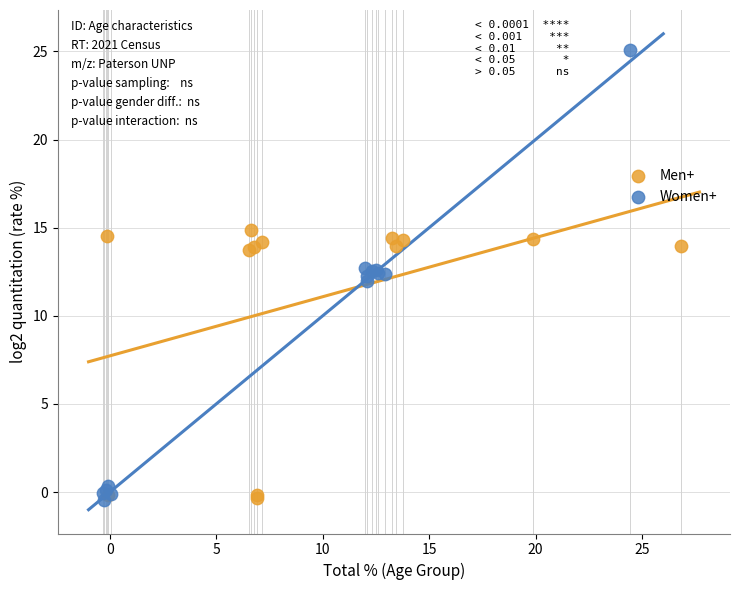

Which series has the widest spread of Y values?

Women+